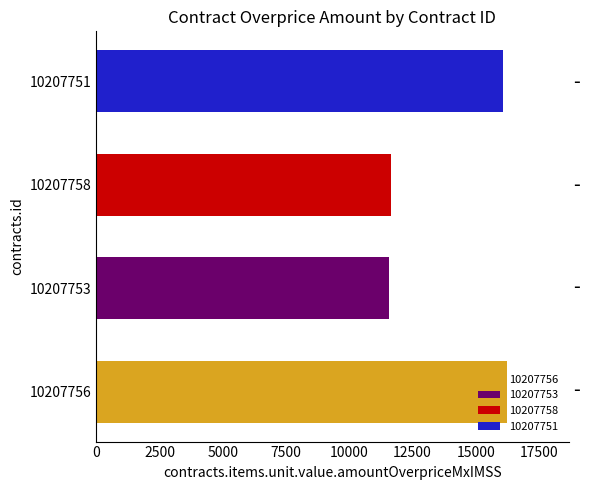

At which label is contracts.items.unit.value.amountOverpriceMxIMSS closest to 13894?

10207751